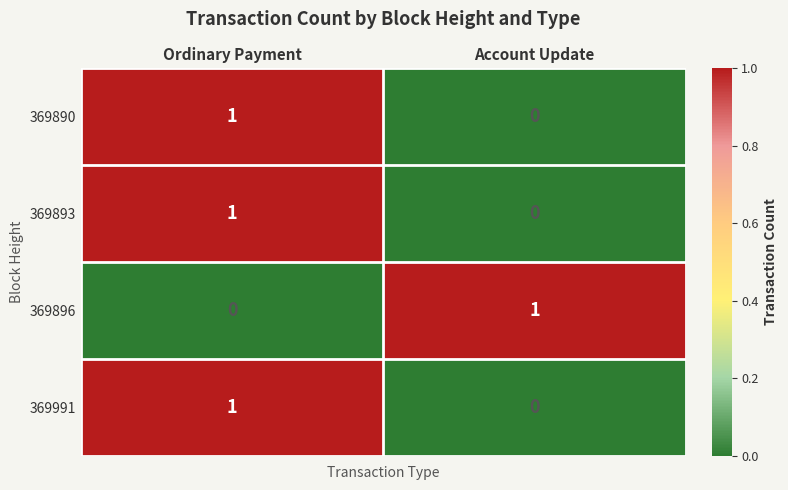

Reading right to left, what are all the values shown in this chart?

369890: Account Update=0	Ordinary Payment=1
369893: Account Update=0	Ordinary Payment=1
369896: Account Update=1	Ordinary Payment=0
369991: Account Update=0	Ordinary Payment=1